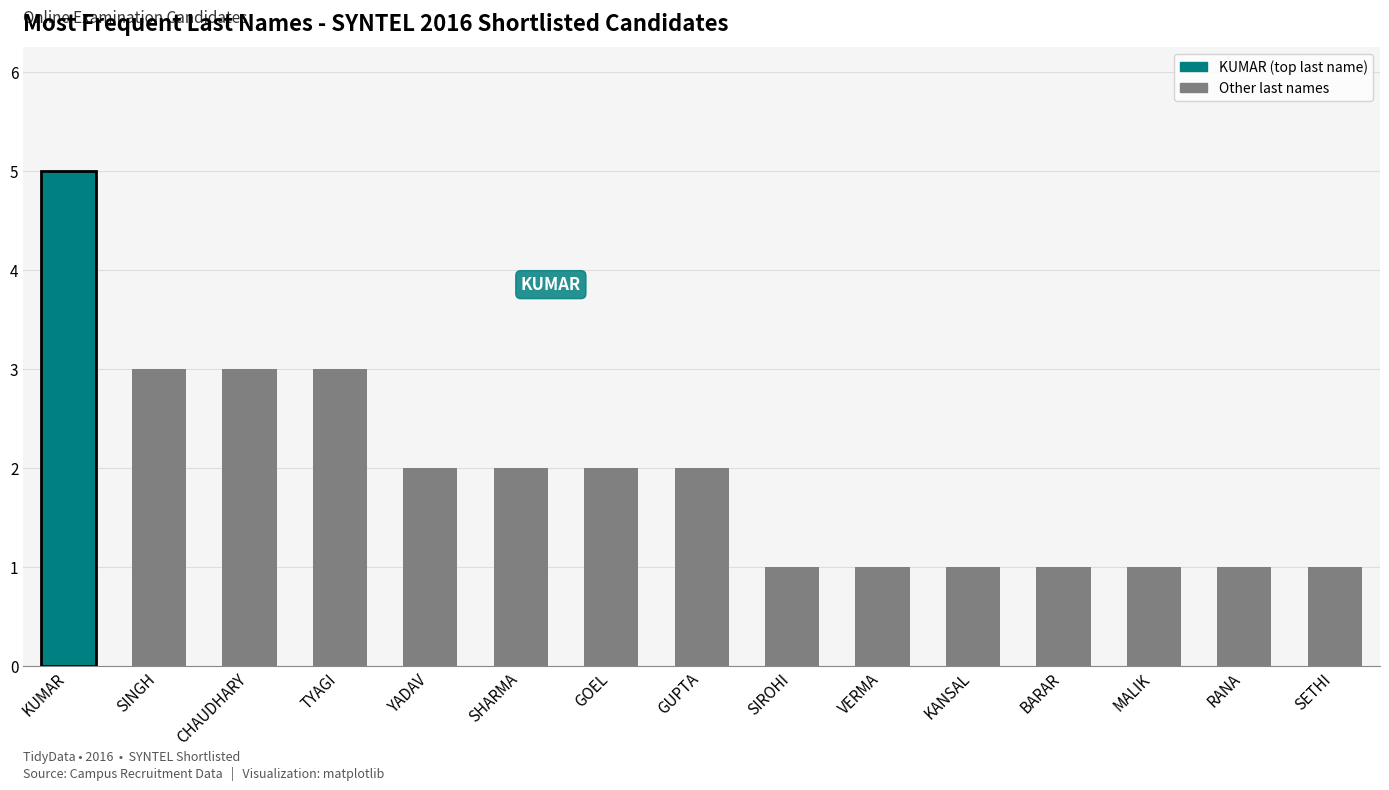

Count the number of categories in the chart.

15